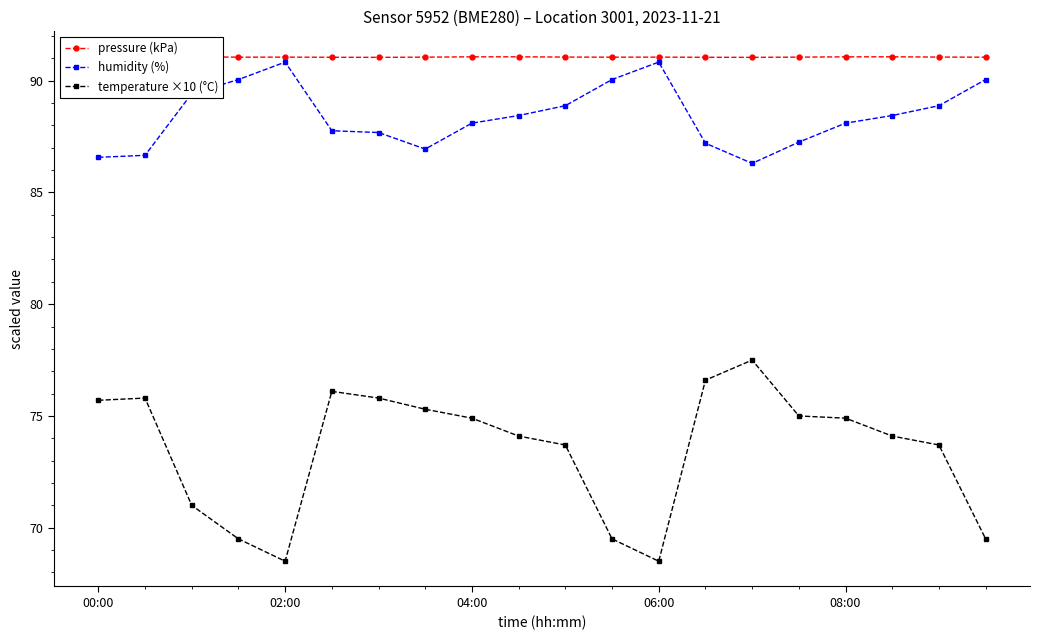

Is it true that temperature ×10 (°C) equals 75.7 at 00:00?

True